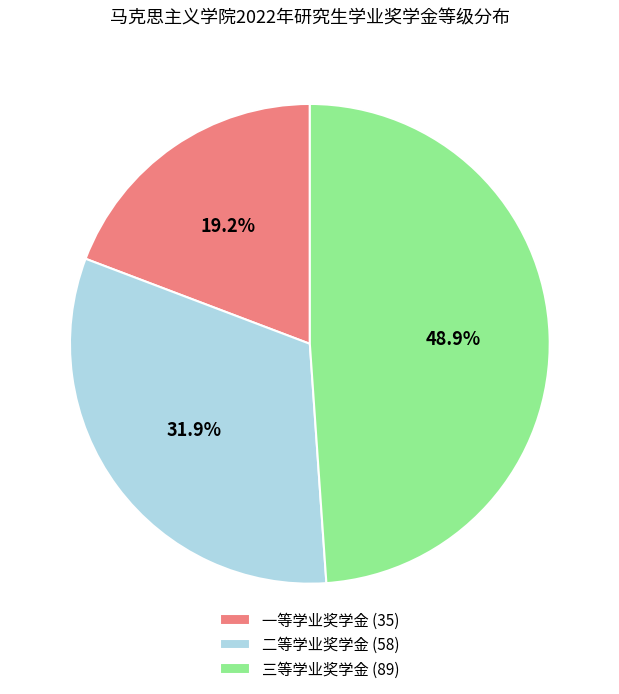

Does any single category account for the majority?

No